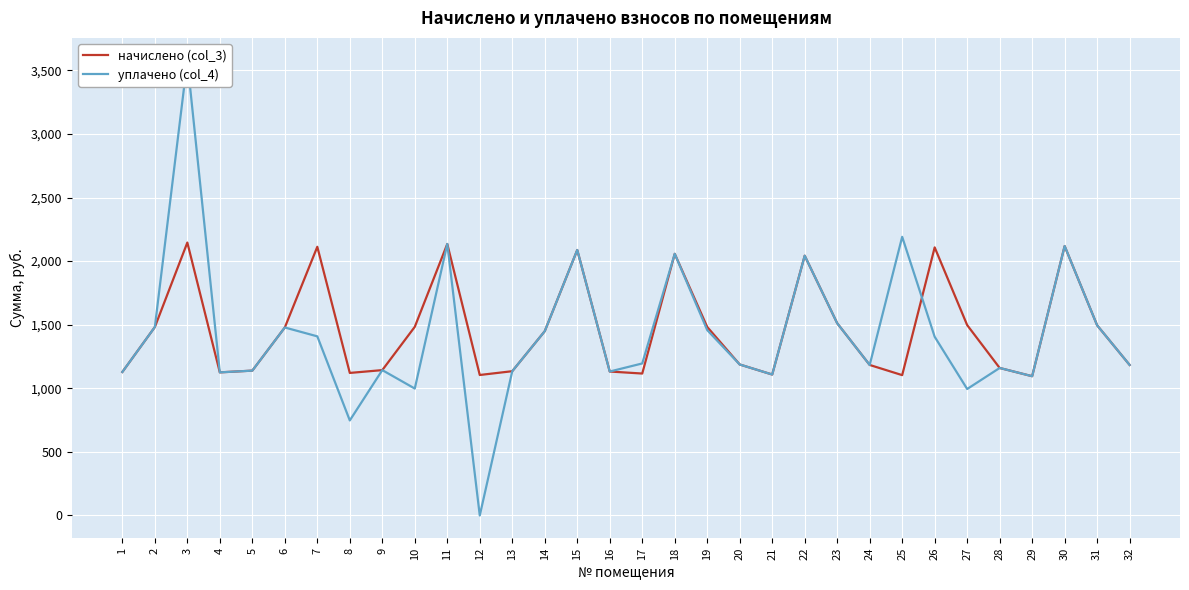

The начислено (col_3) series shows 1483.3 at 10. True or false?

True